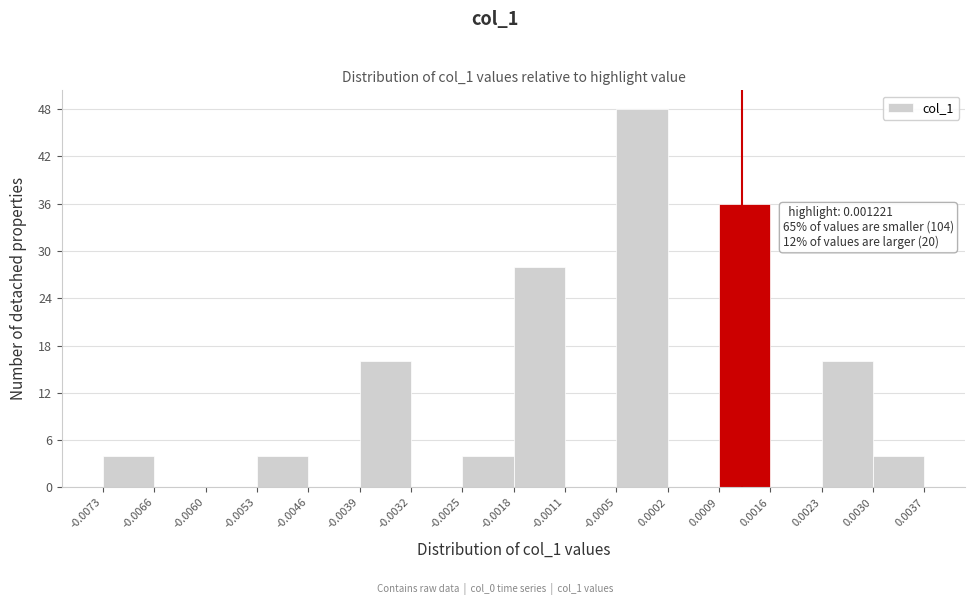

Over which range of the x-axis is the bar tallest?

-0.0005 to 0.0002